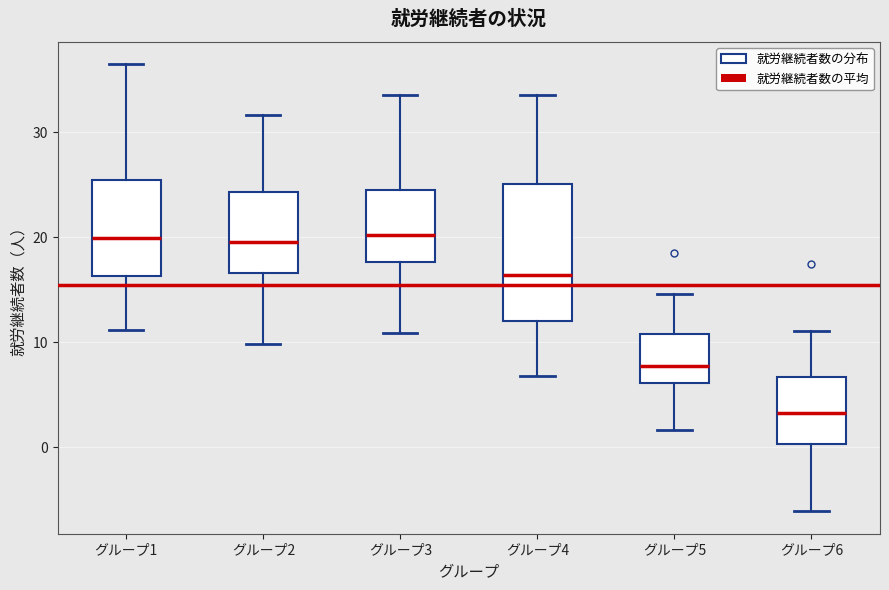

Which box has the lowest median line?

グループ6